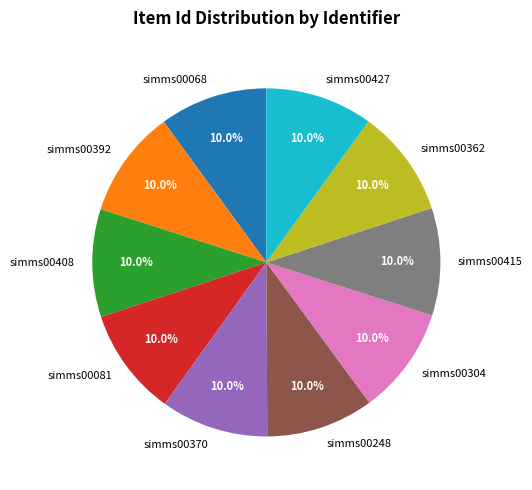

What percentage is NOT represented by simms00392?

90.0%